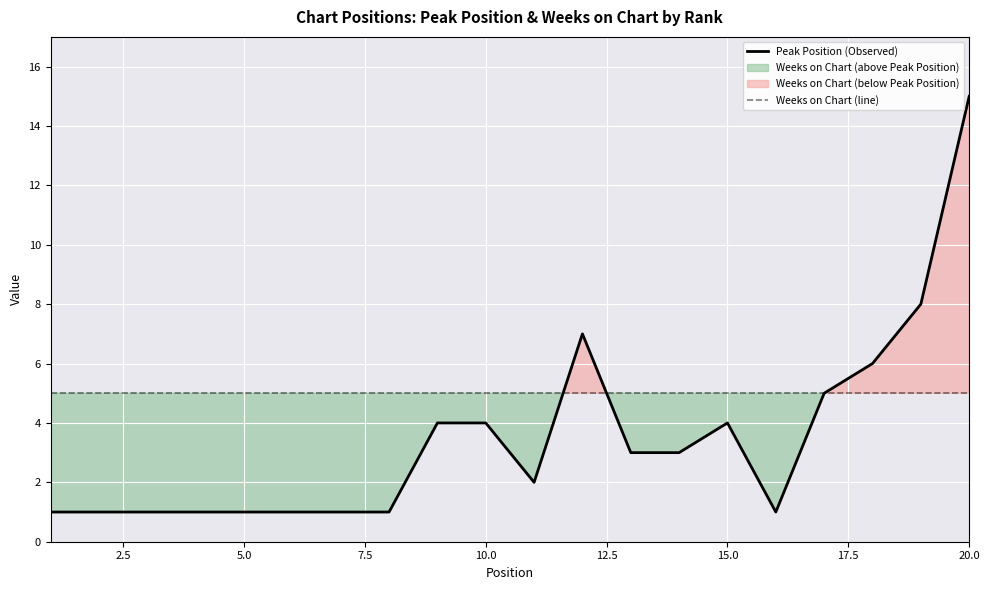

The Peak Position (Observed) series shows 4 at 15.0. True or false?

True